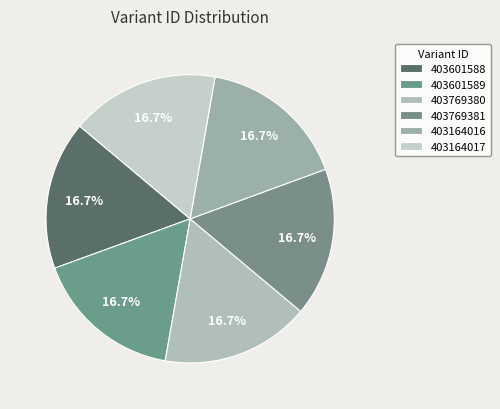

How many slices are in this pie chart?

6